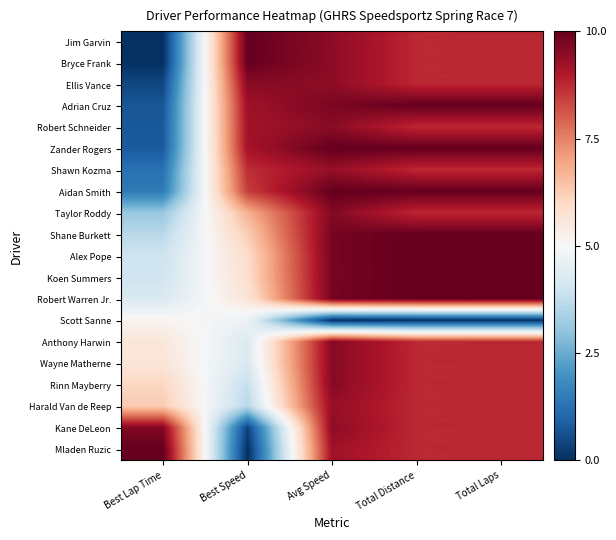

Reading right to left, transcribe all the data shown in this chart.

Jim Garvin: Total Laps=8.8	Total Distance=8.7	Avg Speed=9.5	Best Speed=10.0	Best Lap Time=0.0
Bryce Frank: Total Laps=8.8	Total Distance=8.7	Avg Speed=9.5	Best Speed=10.0	Best Lap Time=0.0
Ellis Vance: Total Laps=8.8	Total Distance=8.7	Avg Speed=9.5	Best Speed=9.5	Best Lap Time=0.4
Adrian Cruz: Total Laps=10.0	Total Distance=10.0	Avg Speed=9.7	Best Speed=9.2	Best Lap Time=0.7
Robert Schneider: Total Laps=8.8	Total Distance=8.7	Avg Speed=9.5	Best Speed=9.2	Best Lap Time=0.8
Zander Rogers: Total Laps=10.0	Total Distance=10.0	Avg Speed=10.0	Best Speed=9.2	Best Lap Time=0.8
Shawn Kozma: Total Laps=8.8	Total Distance=8.7	Avg Speed=9.4	Best Speed=8.7	Best Lap Time=1.3
Aidan Smith: Total Laps=10.0	Total Distance=10.0	Avg Speed=10.0	Best Speed=8.5	Best Lap Time=1.5
Taylor Roddy: Total Laps=8.8	Total Distance=8.7	Avg Speed=9.6	Best Speed=6.8	Best Lap Time=3.1
Shane Burkett: Total Laps=10.0	Total Distance=10.0	Avg Speed=9.8	Best Speed=6.2	Best Lap Time=3.6
Alex Pope: Total Laps=10.0	Total Distance=10.0	Avg Speed=9.8	Best Speed=5.9	Best Lap Time=4.0
Koen Summers: Total Laps=10.0	Total Distance=10.0	Avg Speed=9.8	Best Speed=5.9	Best Lap Time=4.0
Robert Warren Jr.: Total Laps=10.0	Total Distance=10.0	Avg Speed=9.8	Best Speed=5.6	Best Lap Time=4.3
Scott Sanne: Total Laps=0.0	Total Distance=0.0	Avg Speed=0.0	Best Speed=4.7	Best Lap Time=5.1
Anthony Harwin: Total Laps=8.8	Total Distance=8.7	Avg Speed=9.6	Best Speed=4.3	Best Lap Time=5.6
Wayne Matherne: Total Laps=8.8	Total Distance=8.7	Avg Speed=9.6	Best Speed=4.2	Best Lap Time=5.6
Rinn Mayberry: Total Laps=8.8	Total Distance=8.7	Avg Speed=9.6	Best Speed=3.8	Best Lap Time=6.1
Harald Van de Reep: Total Laps=8.8	Total Distance=8.7	Avg Speed=9.4	Best Speed=3.6	Best Lap Time=6.3
Kane DeLeon: Total Laps=8.8	Total Distance=8.7	Avg Speed=9.5	Best Speed=0.4	Best Lap Time=9.6
Mladen Ruzic: Total Laps=8.8	Total Distance=8.7	Avg Speed=9.2	Best Speed=0.0	Best Lap Time=10.0